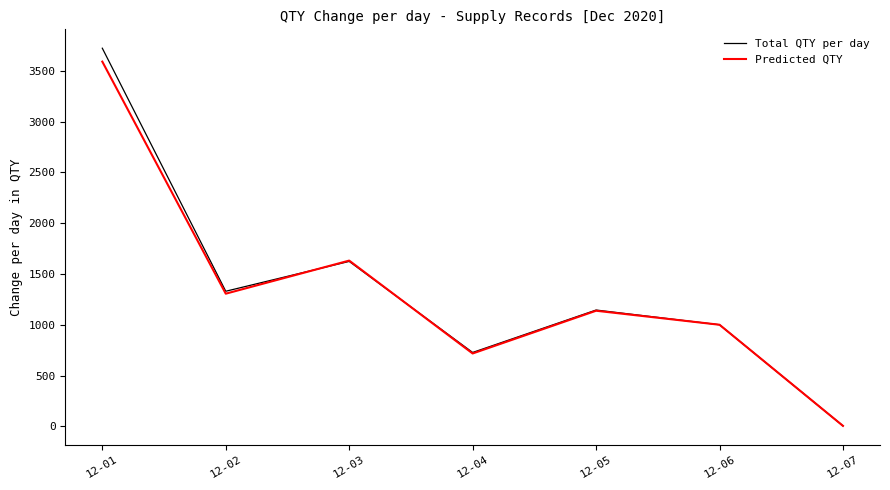

At which category is the sum across all series the highest?

12-01